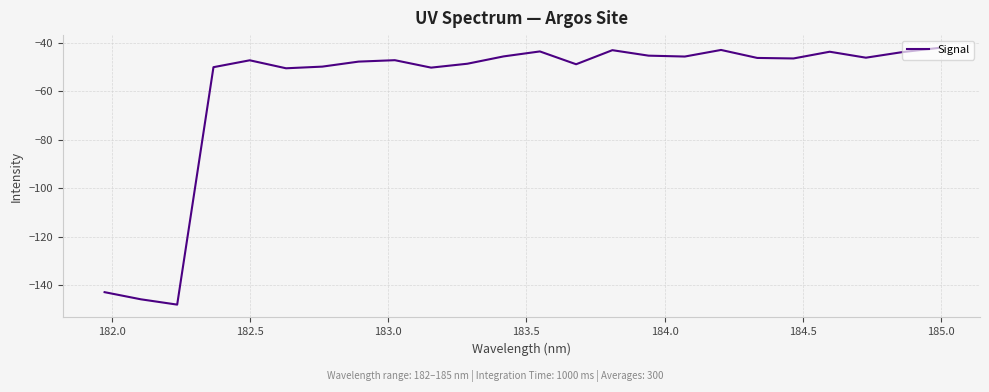

What is the minimum value shown in the chart?

-147.9